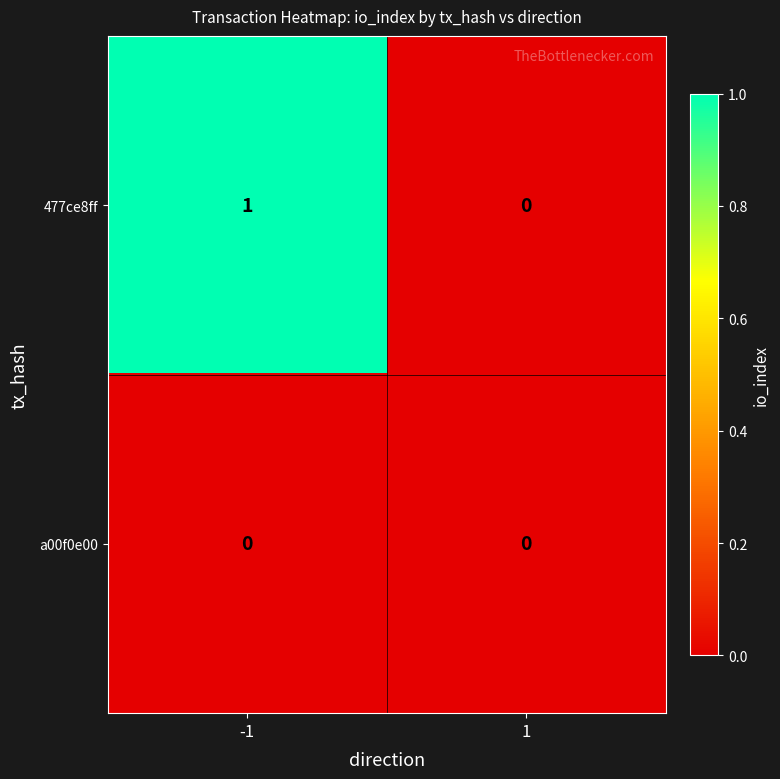

Is it true that a00f0e00 equals 0 at -1?

True